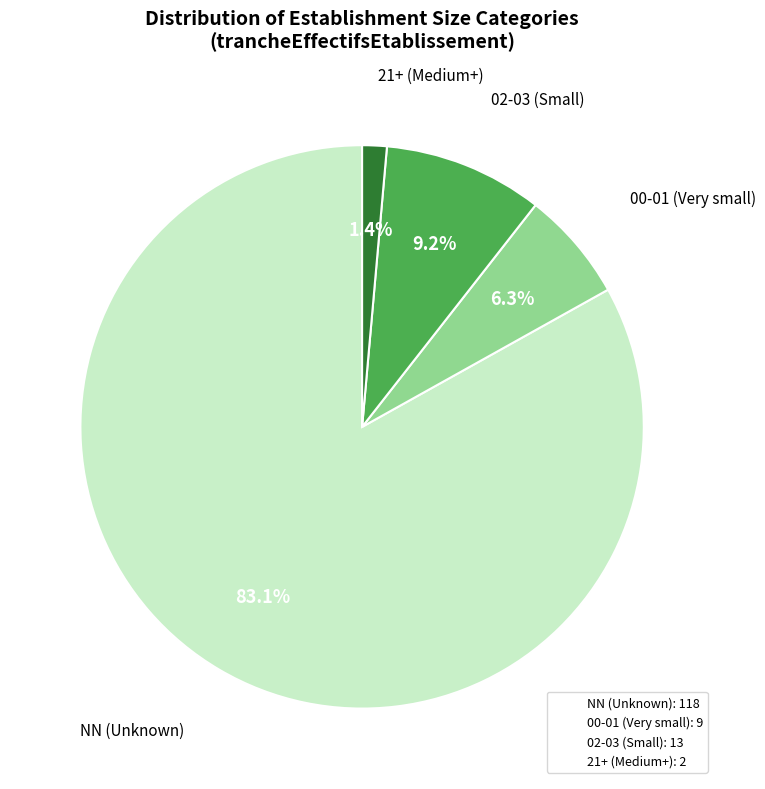

To the nearest percent, what is the average slice percentage?

25%